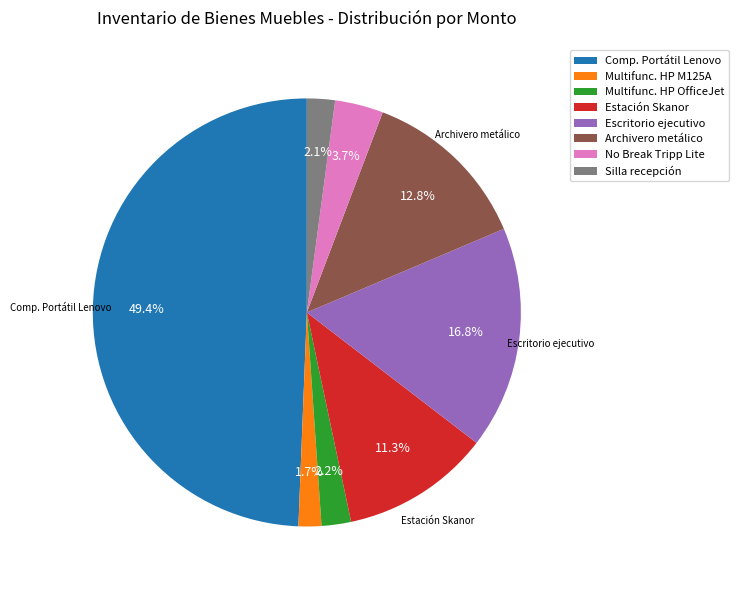

Does Estación Skanor represent more than half of the total?

No